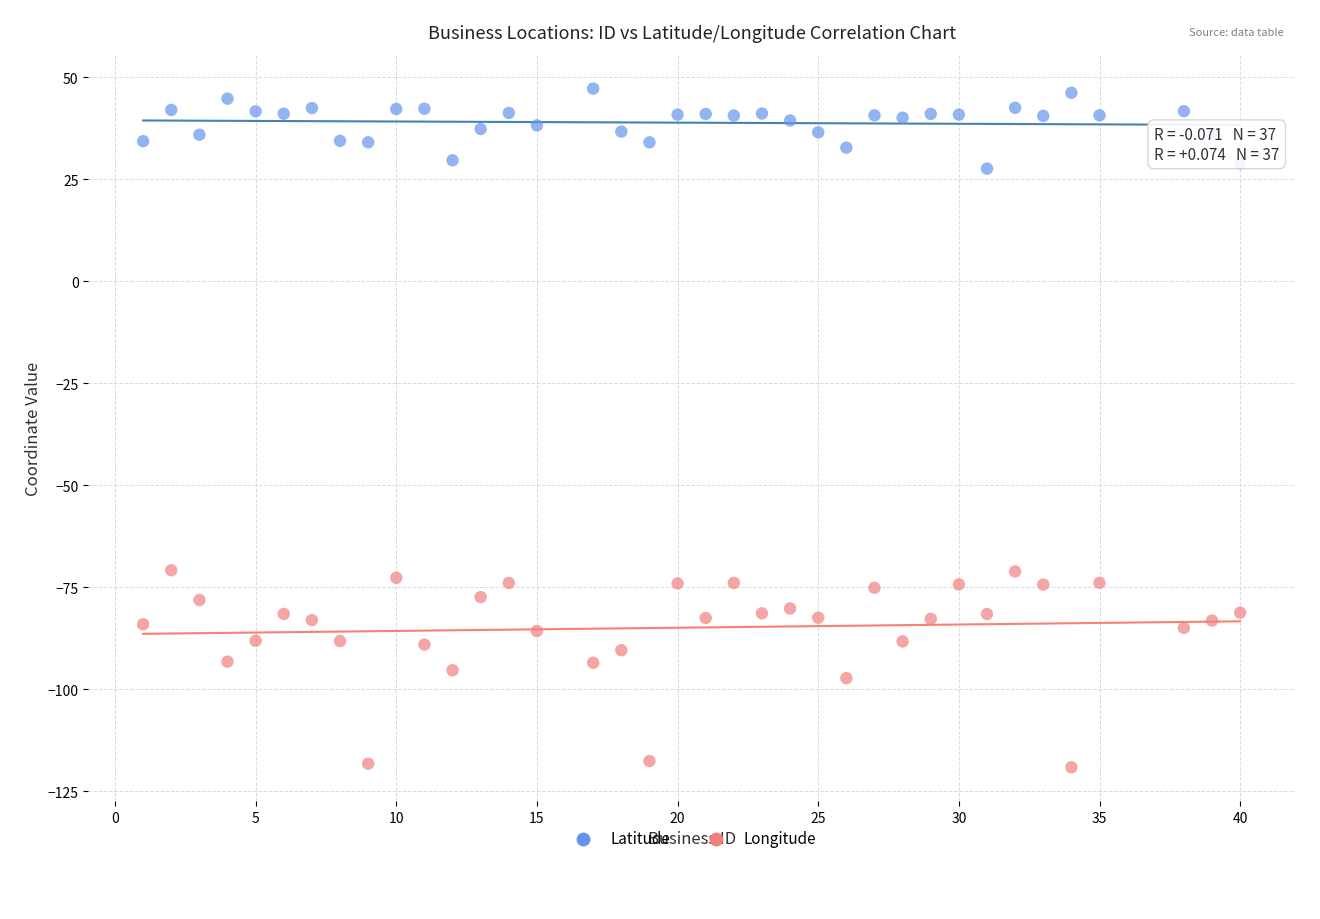

Which series contains the lowest Y value?

Longitude